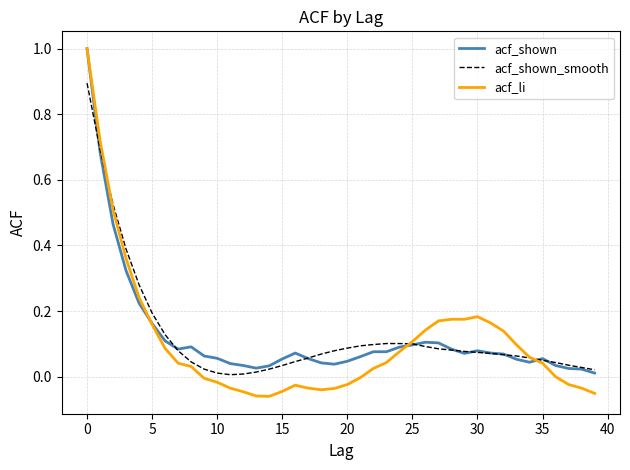

What is the greatest value displayed?

1.0